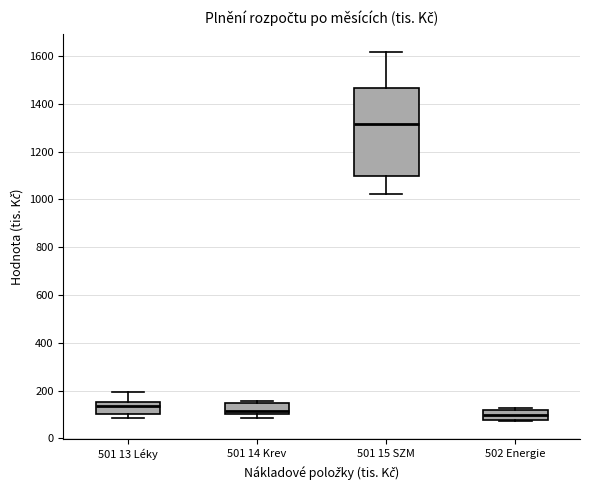

Where does the median line of the box for 502 Energie sit on the y-axis? The values are not printed on the chart, so give them approximately, as read against the axis.

100